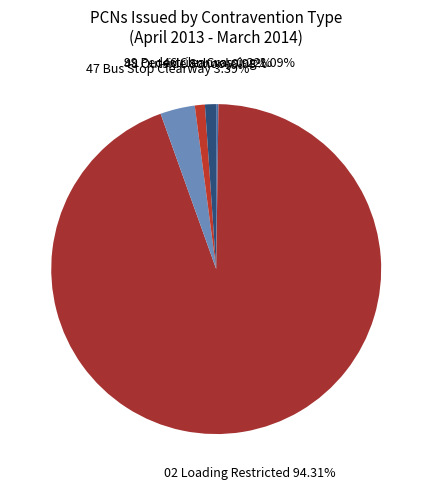

Is there a majority slice in this chart?

Yes